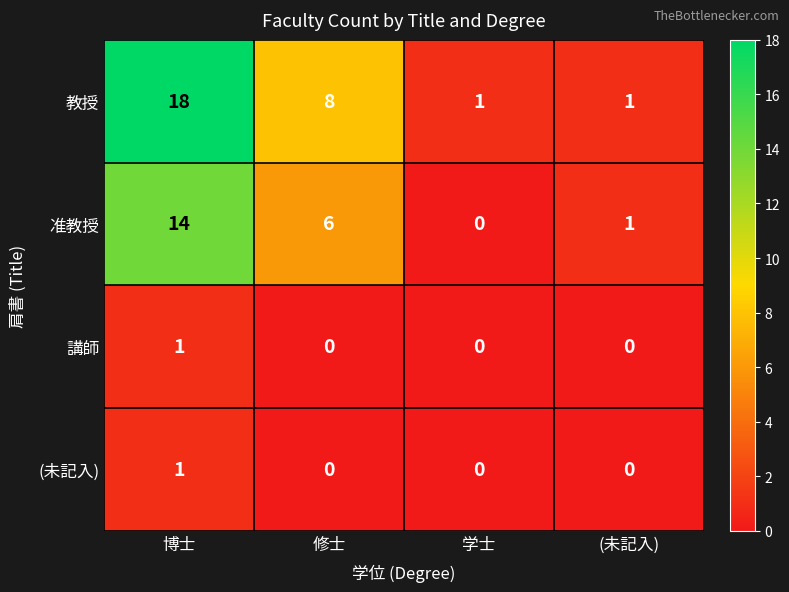

How many (未記入) values are between 0 and 1?

4